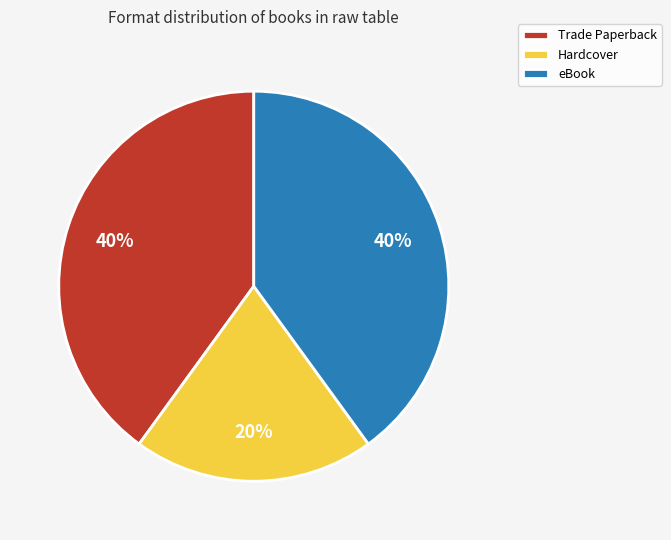

To the nearest percent, what percentage of the pie is Trade Paperback?

40%